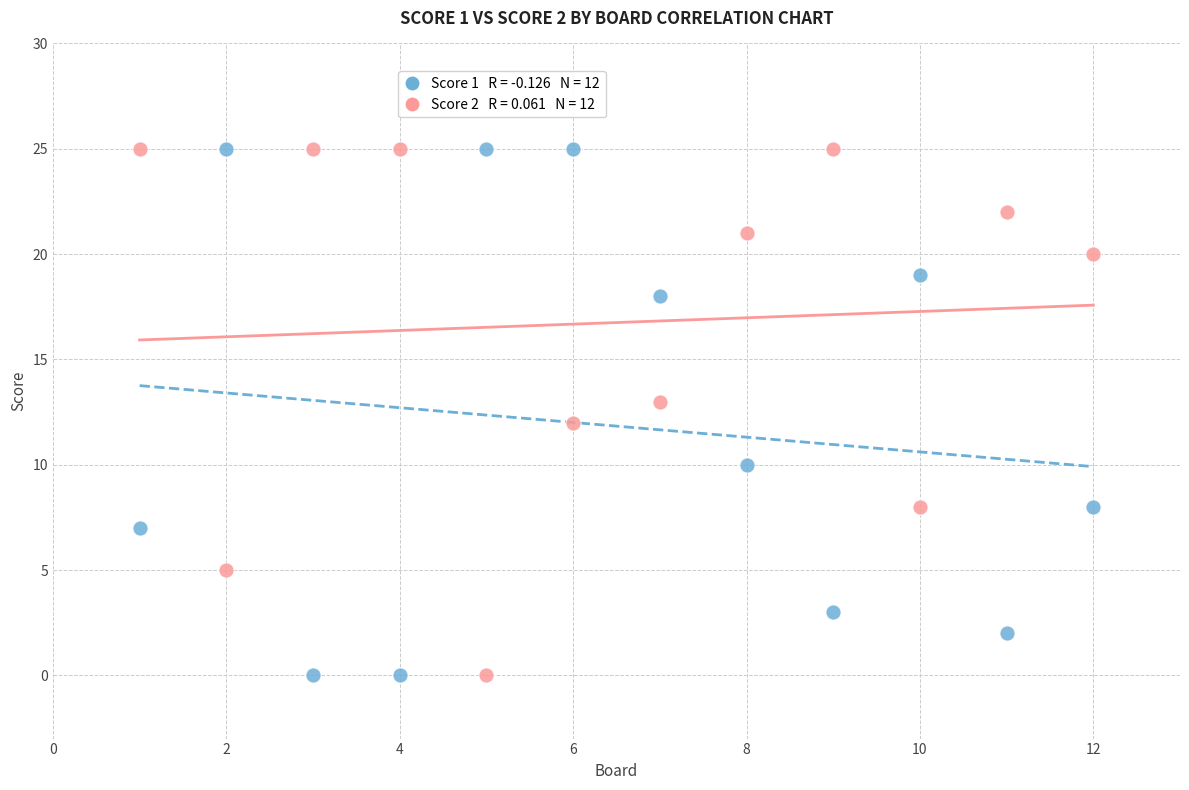

Across all data points, what is the range of X values (max minus min)?

11